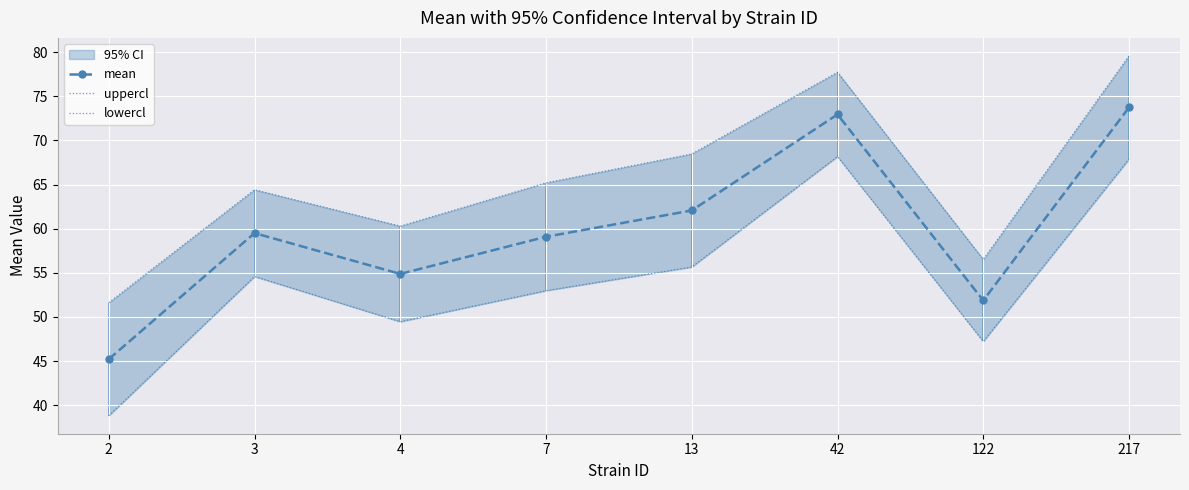

Reading left to right, extract all data points from this chart.

mean: 2=45.2	3=59.5	4=54.9	7=59.1	13=62.1	42=72.9	122=51.9	217=73.7
uppercl: 2=51.6	3=64.4	4=60.3	7=65.2	13=68.5	42=77.7	122=56.5	217=79.6
lowercl: 2=38.8	3=54.6	4=49.5	7=53.0	13=55.7	42=68.2	122=47.2	217=67.9